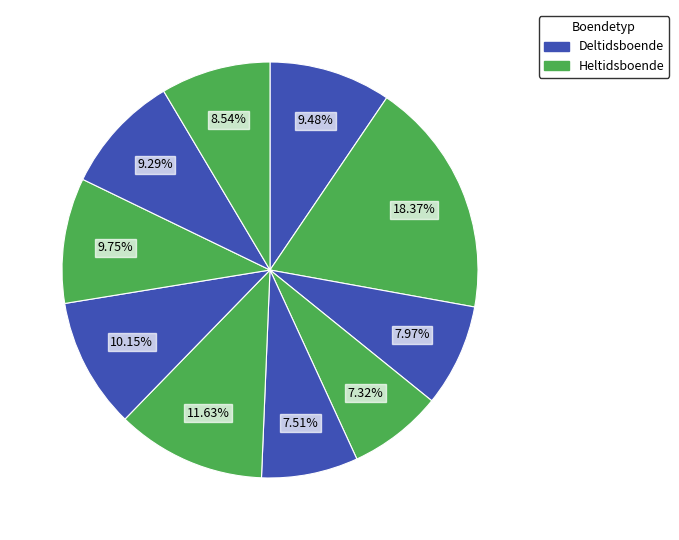

How many slices are in this pie chart?

10